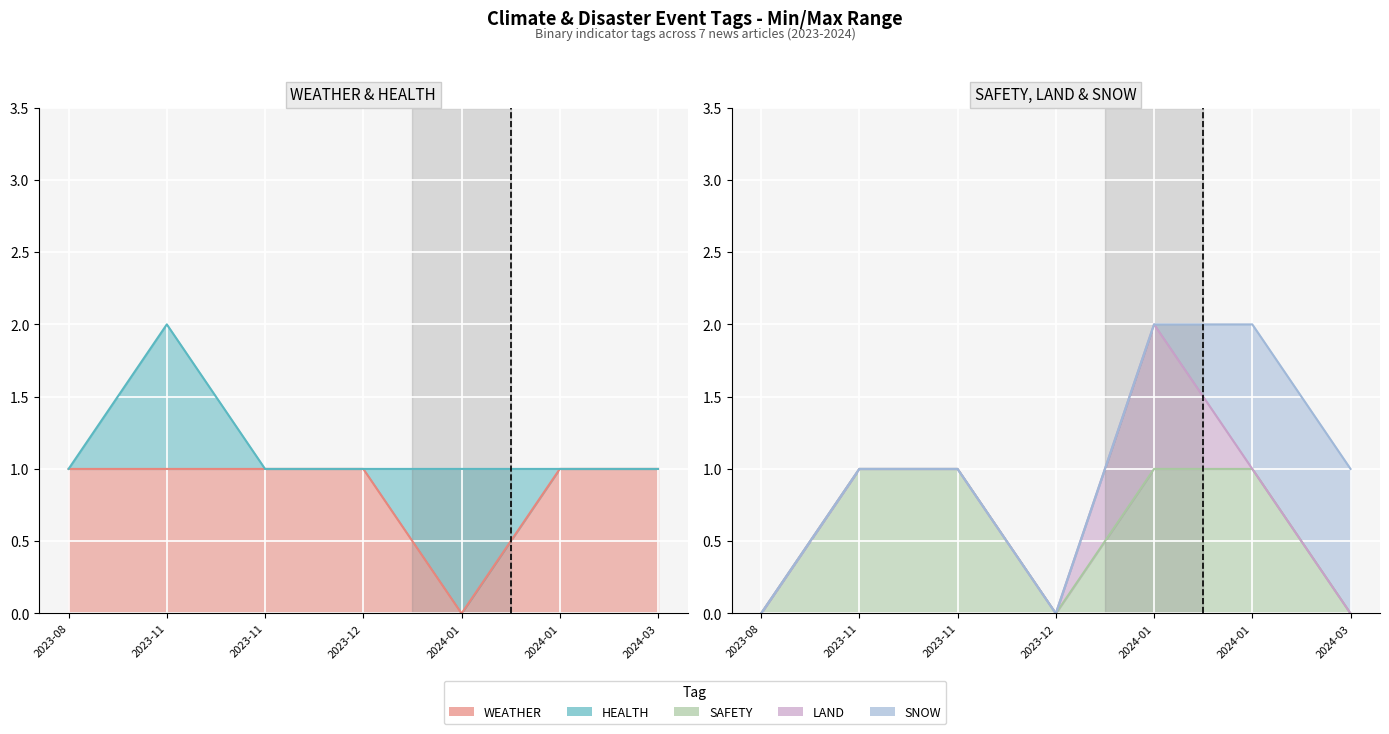

What is the maximum value for SAFETY?

1